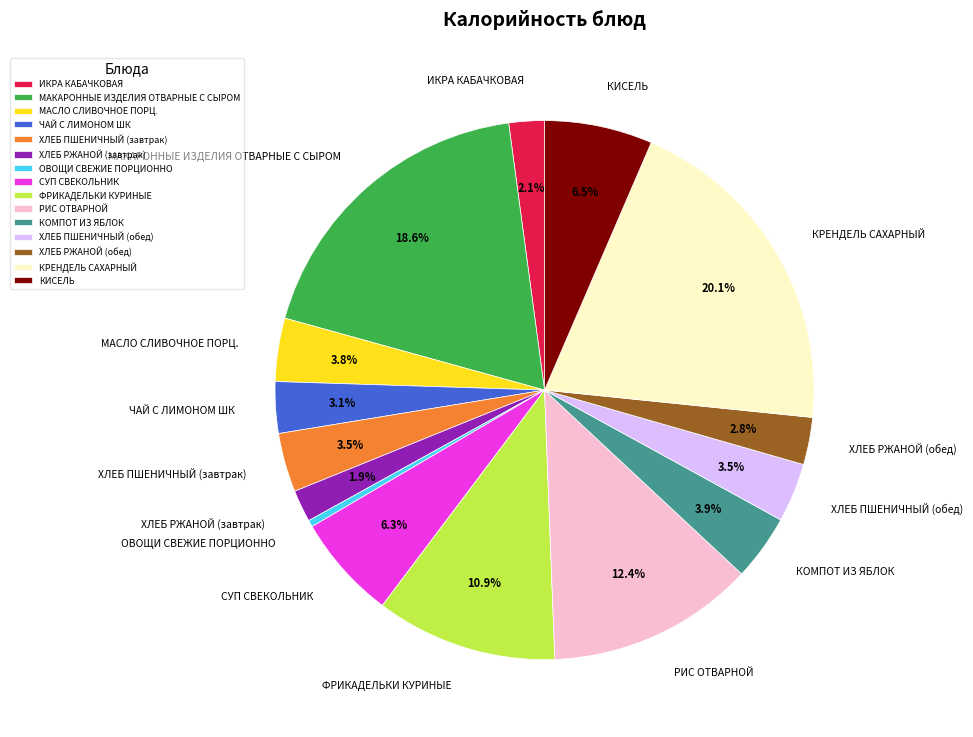

Between ИКРА КАБАЧКОВАЯ and ХЛЕБ ПШЕНИЧНЫЙ (завтрак), which is larger?

ХЛЕБ ПШЕНИЧНЫЙ (завтрак)